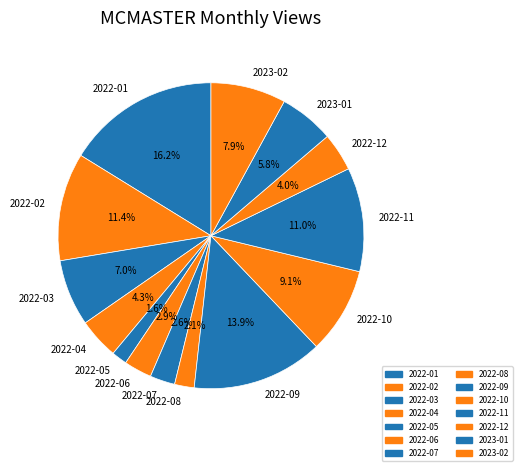

Which category has the biggest portion of the pie?

2022-01